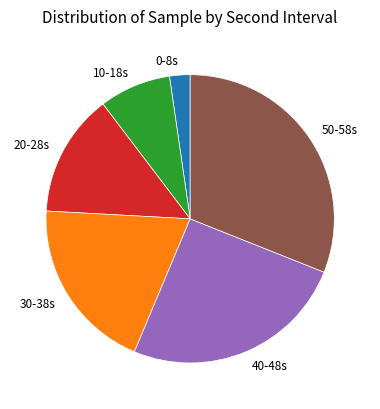

How many slices are in this pie chart?

6